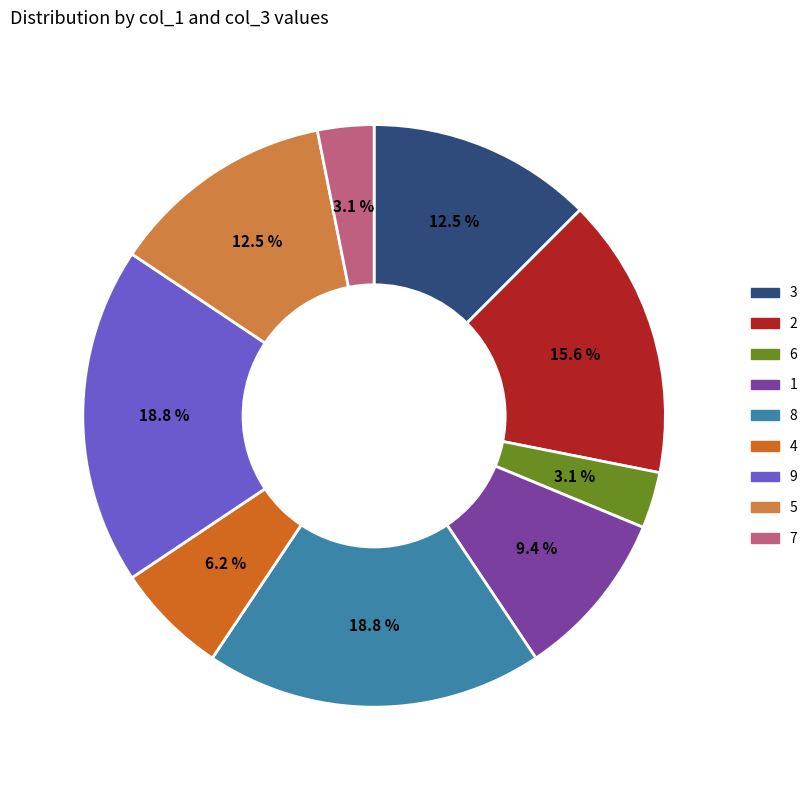

To the nearest percent, what is the average slice percentage?

11%